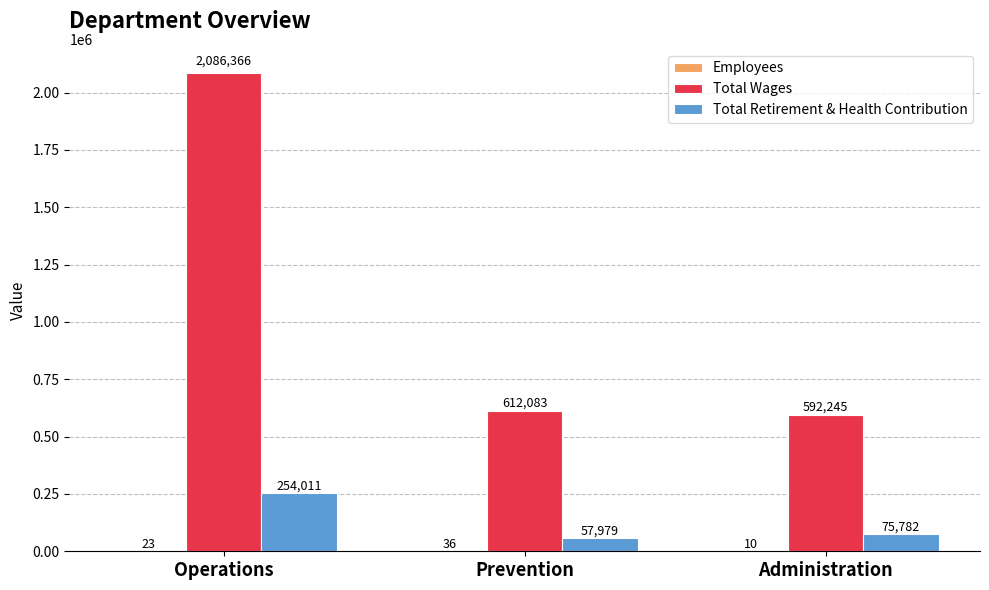

What value does the Total Retirement & Health Contribution series have at Operations, to the nearest 10?

254010